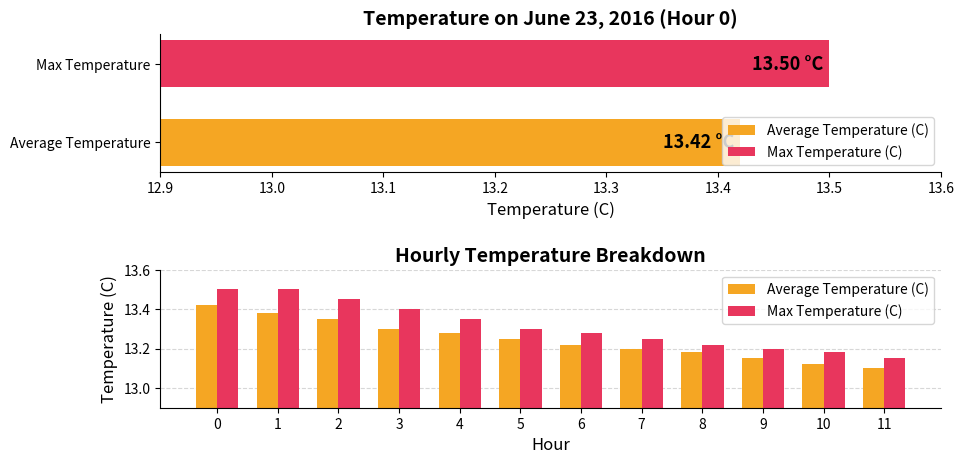

List the series in order of their peak value, highest first.

Max Temperature (C), Average Temperature (C)